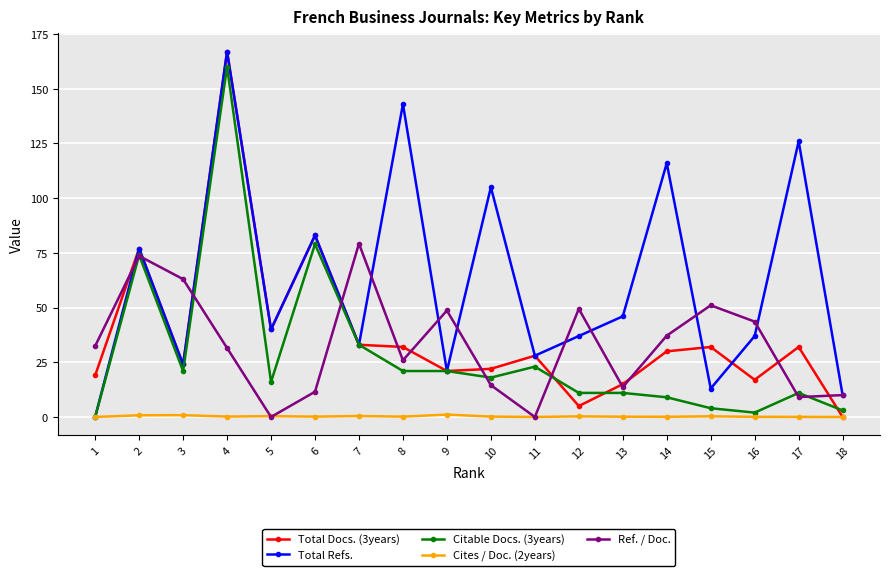

Where is Ref. / Doc. nearest to the value 39?

14